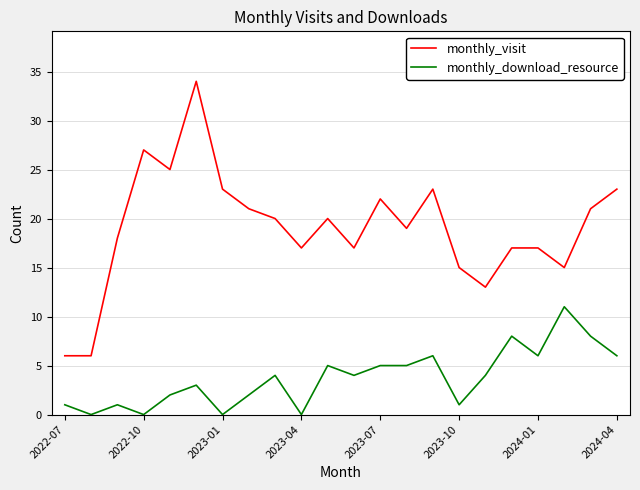

At how many categories does at least one series exceed 8?

20